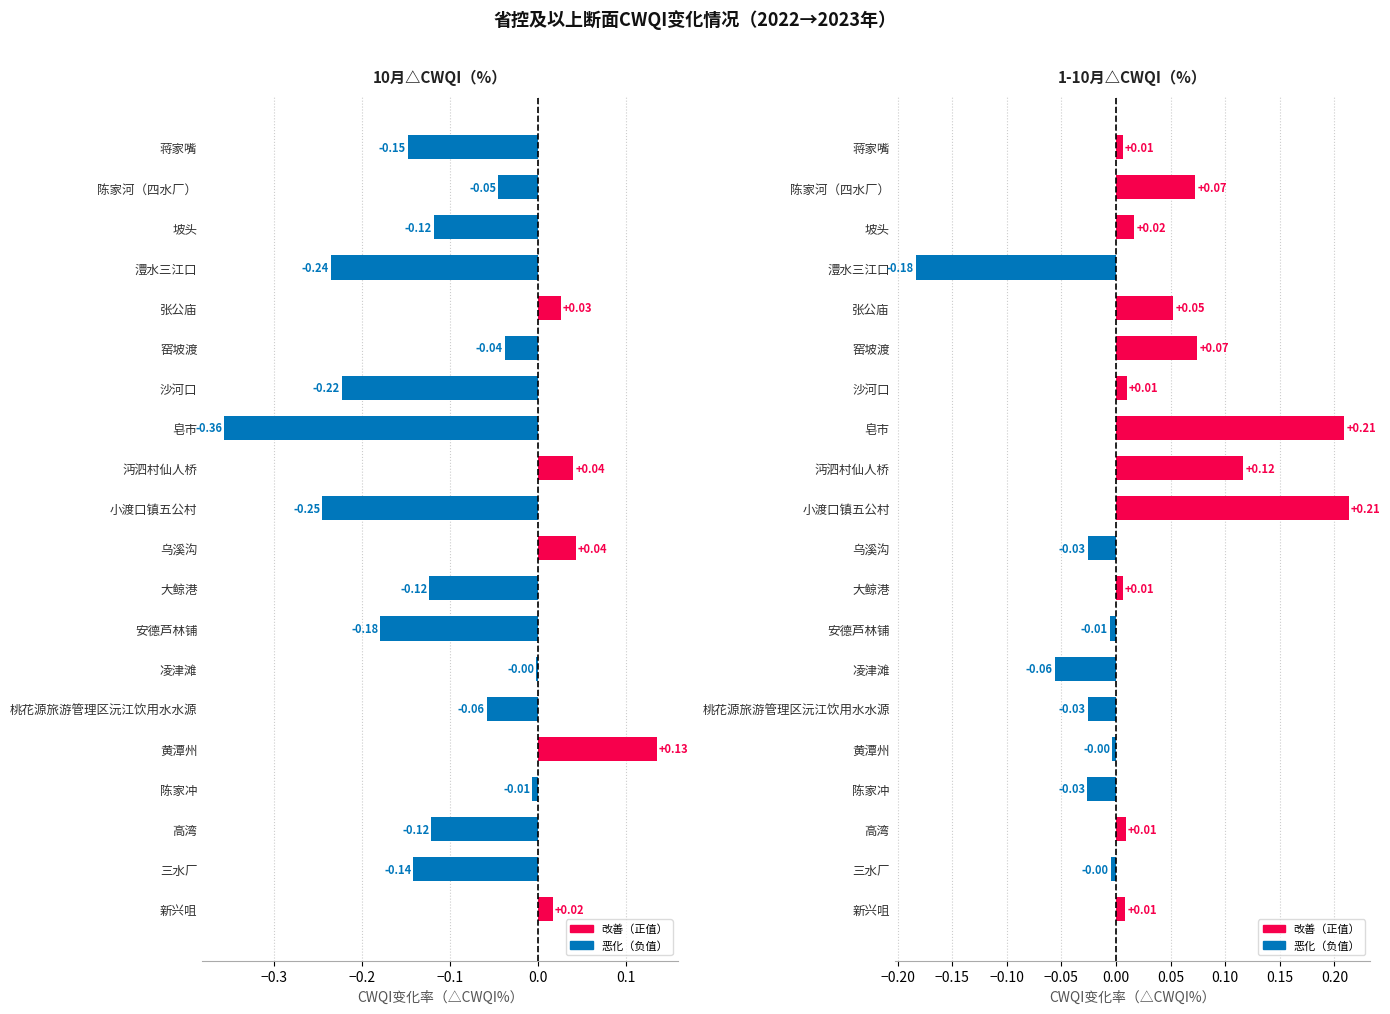

At which category is the sum across all series the highest?

沔泗村仙人桥